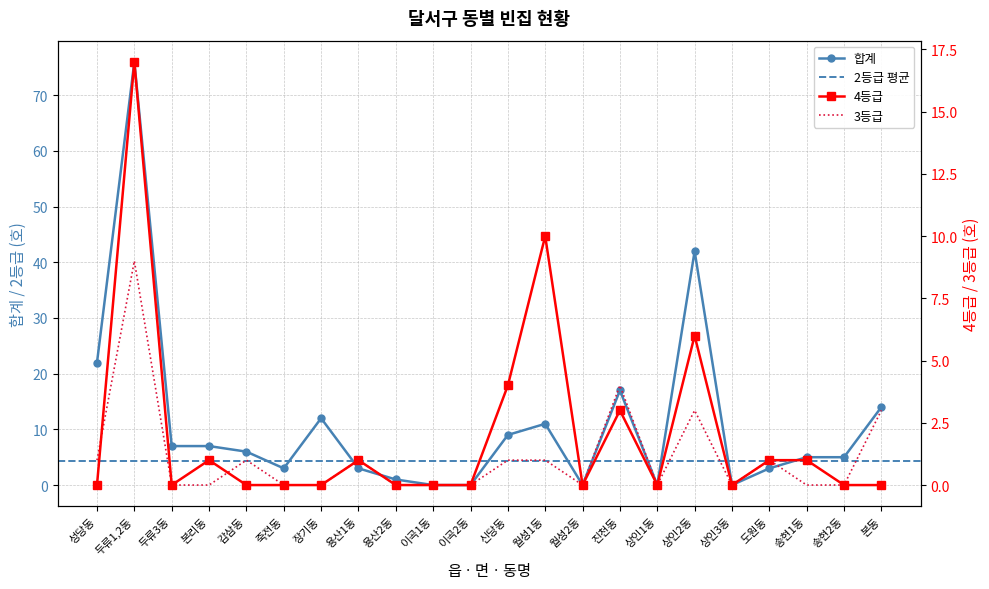

Which series ends up on top after the final intersection of 2등급 and 3등급?

3등급